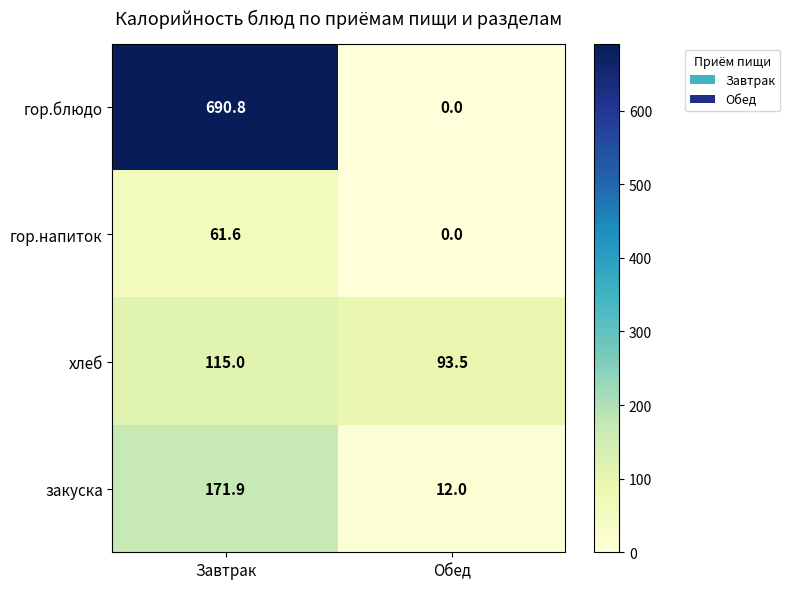

Reading left to right, list all the values displayed in this chart.

гор.блюдо: Завтрак=690.8	Обед=0.0
гор.напиток: Завтрак=61.6	Обед=0.0
хлеб: Завтрак=115.0	Обед=93.5
закуска: Завтрак=171.9	Обед=12.0